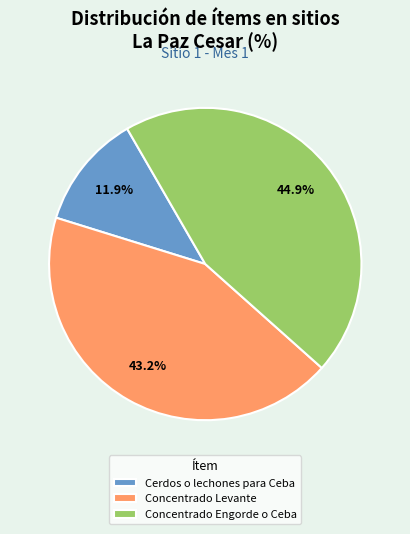

Rank the categories by value from highest to lowest.

Concentrado Engorde o Ceba, Concentrado Levante, Cerdos o lechones para Ceba